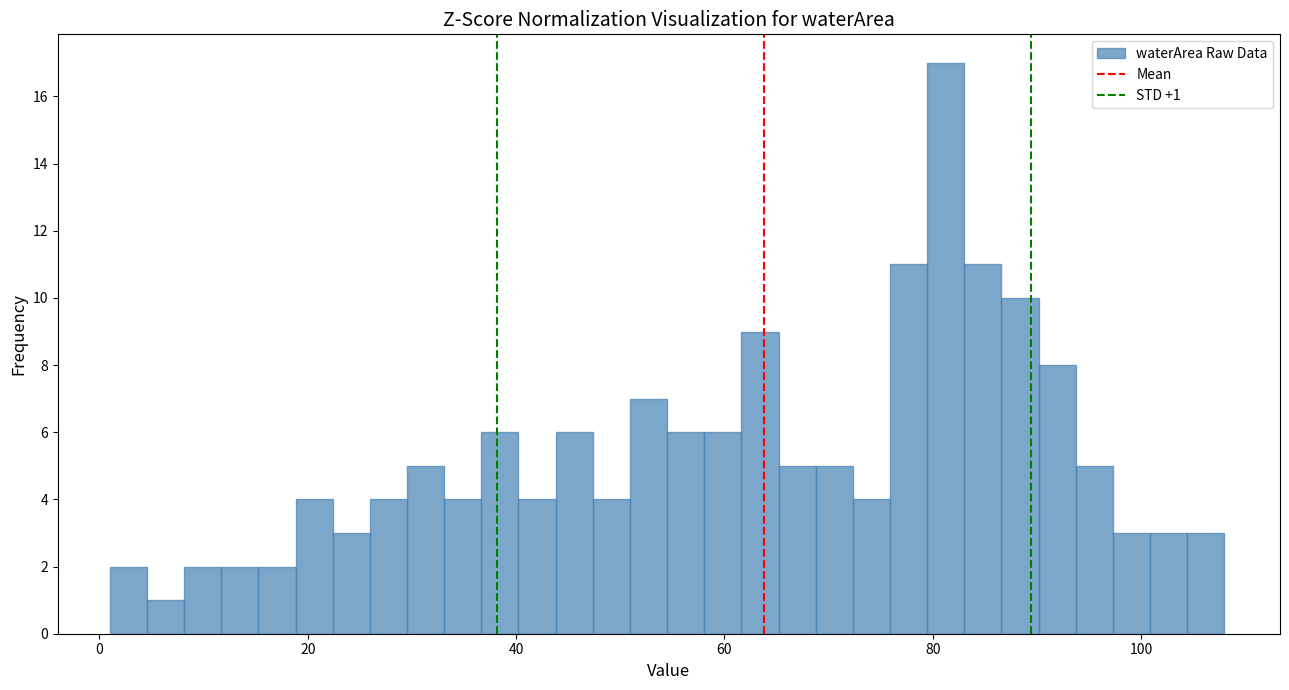

Around what value on the x-axis is the tallest bar? Give the approximate position of its centre, as read against the axis.

82